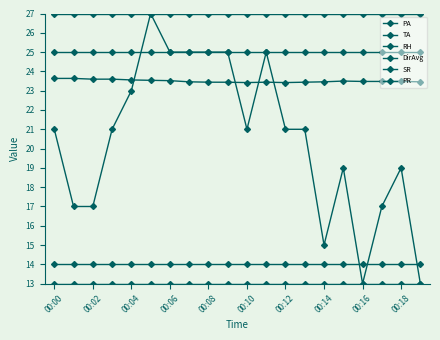

How many distinct data groups are displayed?

6